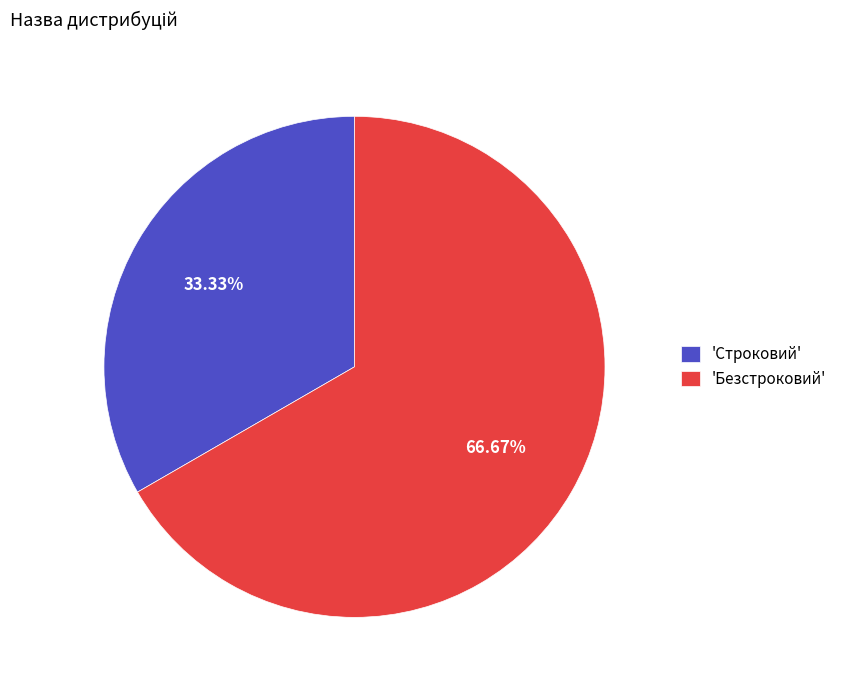

Rank the categories by value from highest to lowest.

'Безстроковий', 'Строковий'